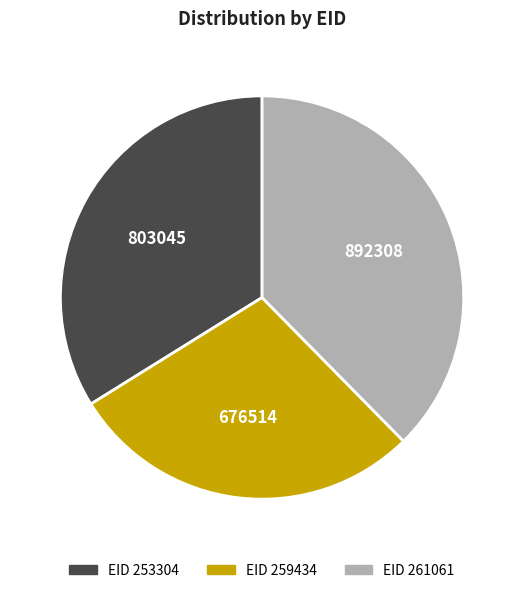

Count the number of slices in the pie.

3